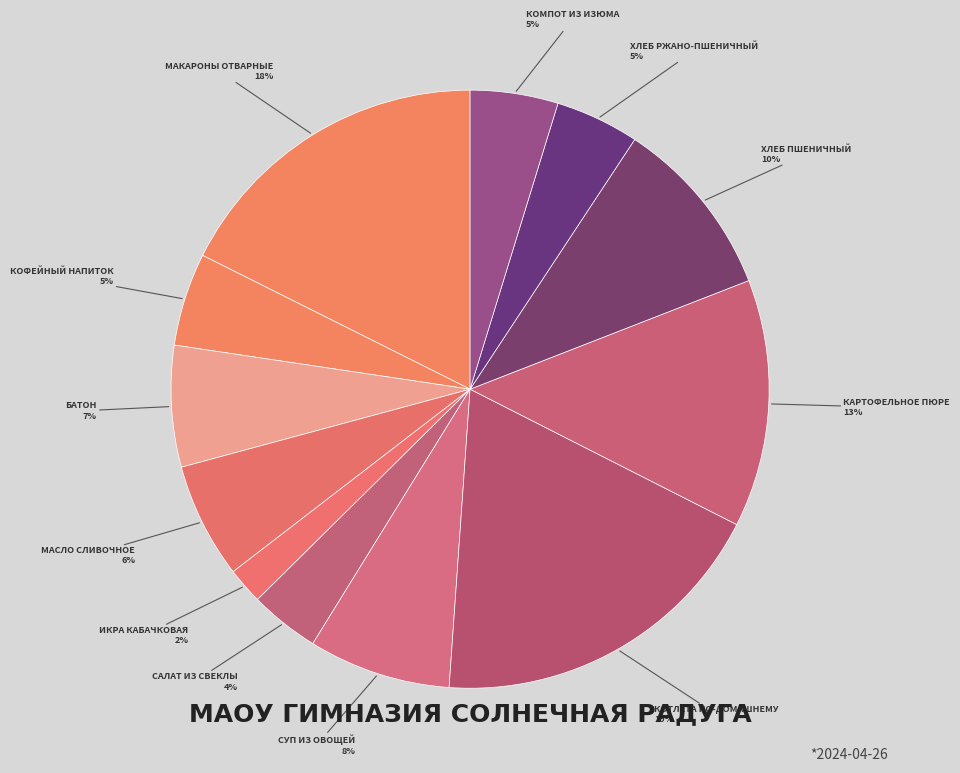

What is the largest slice in the pie chart?

Котлета по-домашнему